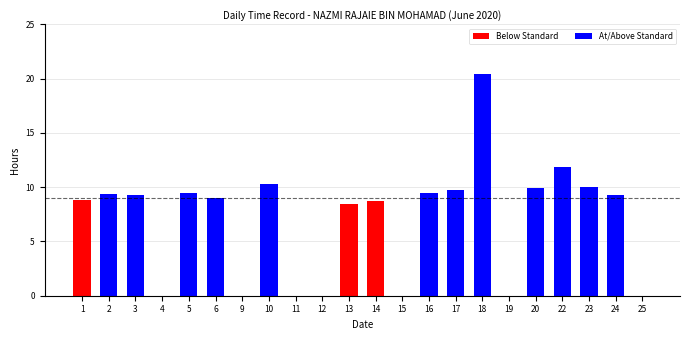

At which label does At/Above Standard reach its minimum?

1